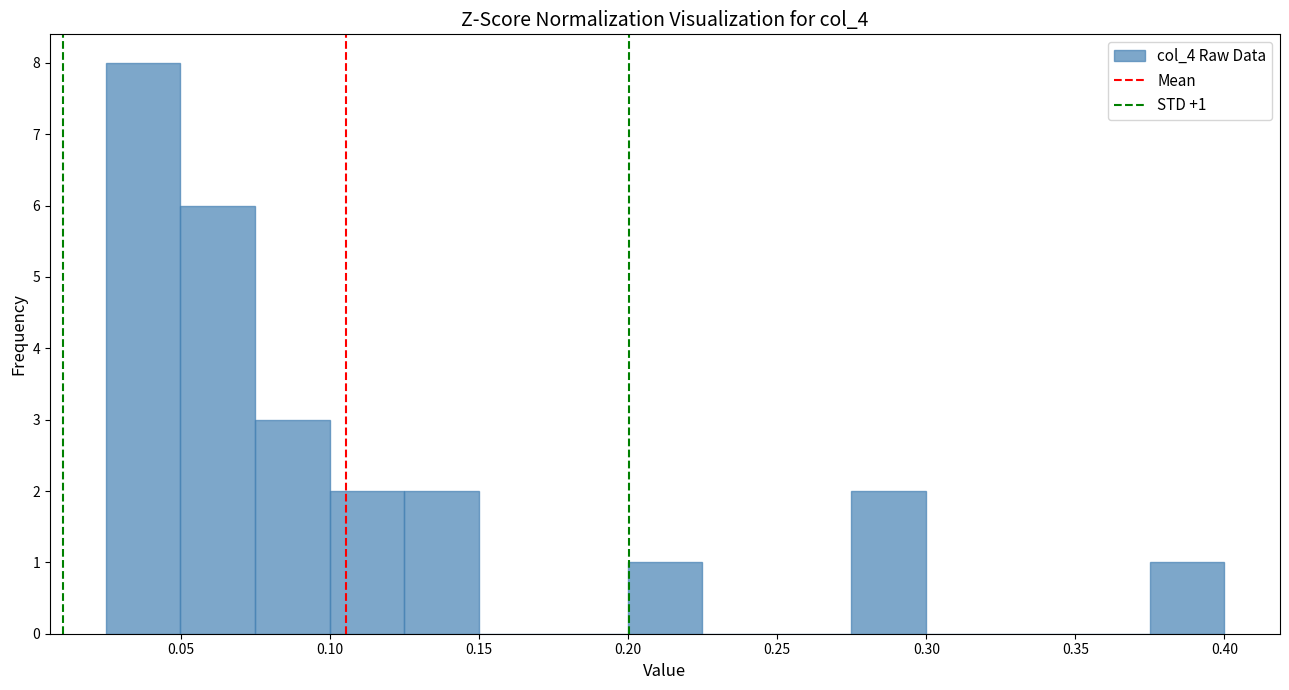

Which range on the x-axis has the tallest bar?

0.025 to 0.050